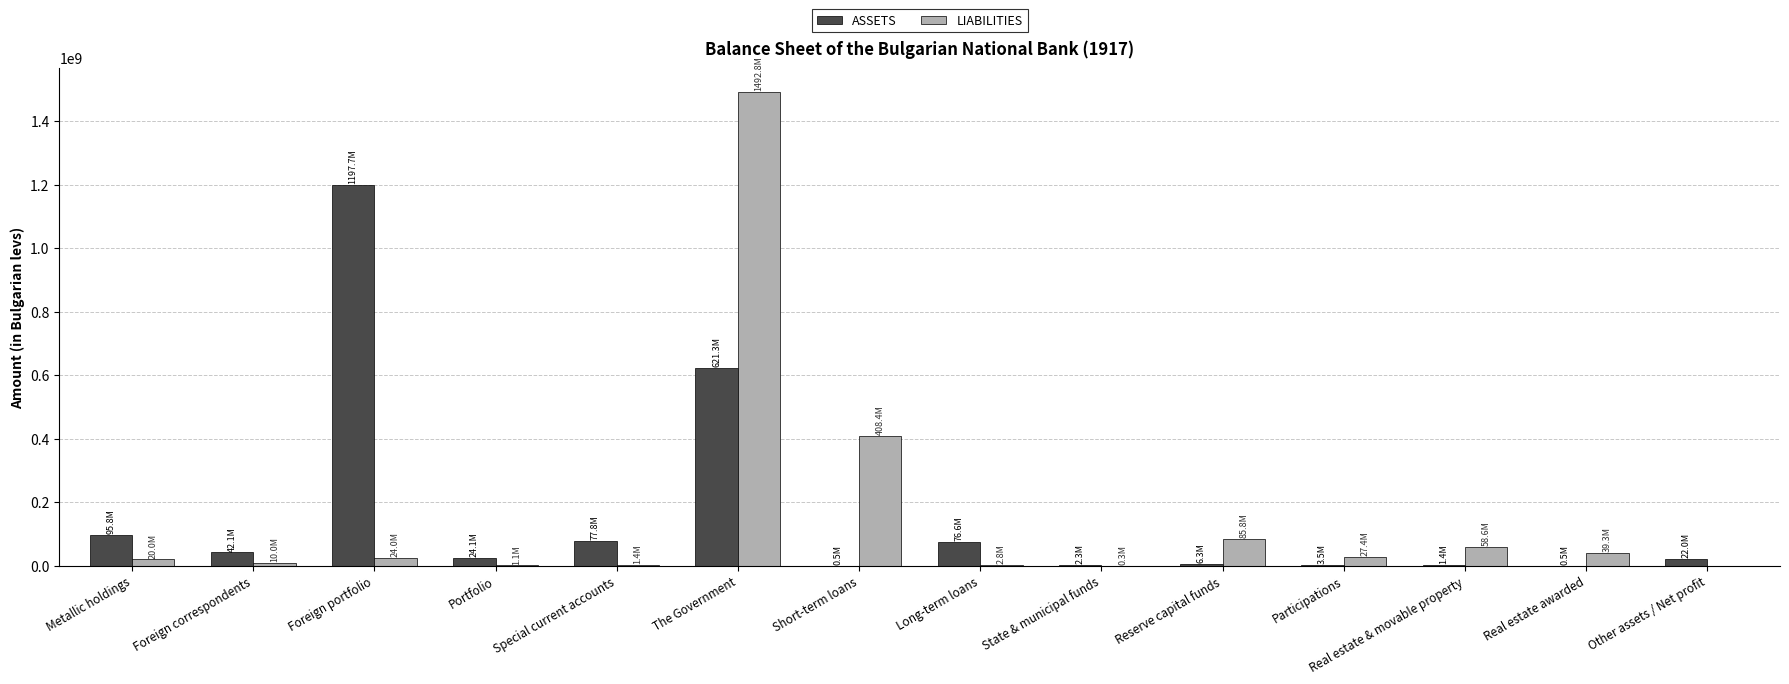

At which category is the sum across all series the highest?

The Government